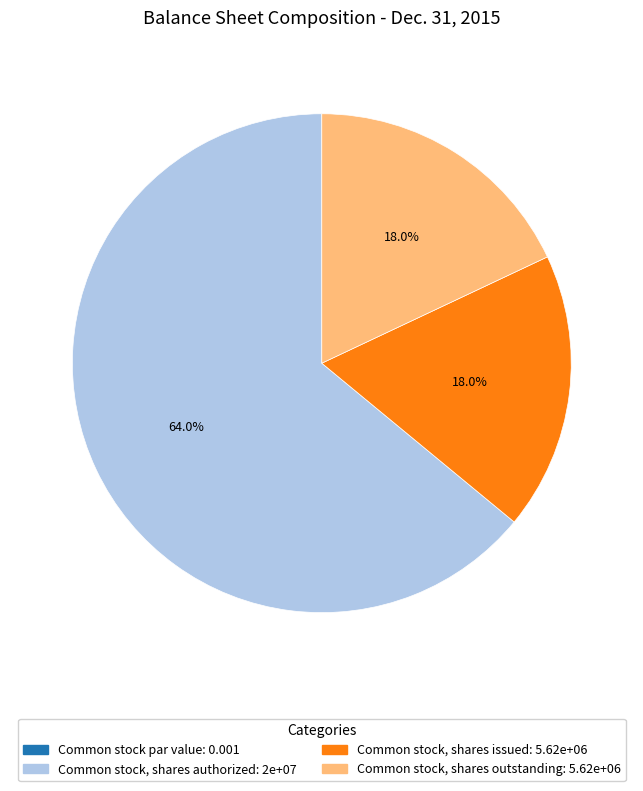

Does Common stock, shares authorized: 2e+07 account for over 50% of the chart?

Yes